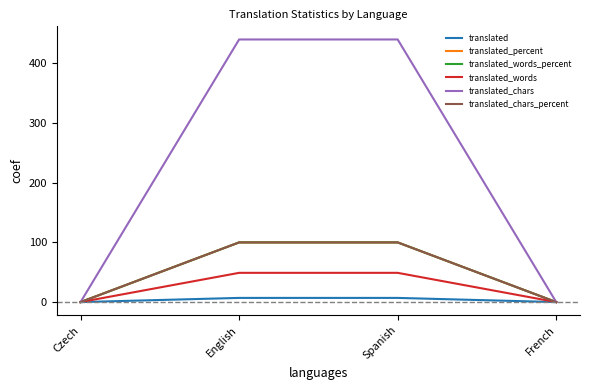

What is the total value across all series at English?

796